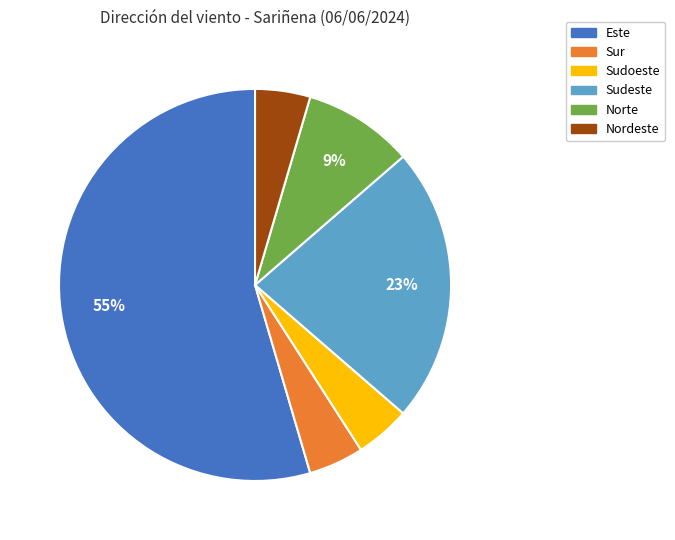

Is there a majority slice in this chart?

Yes